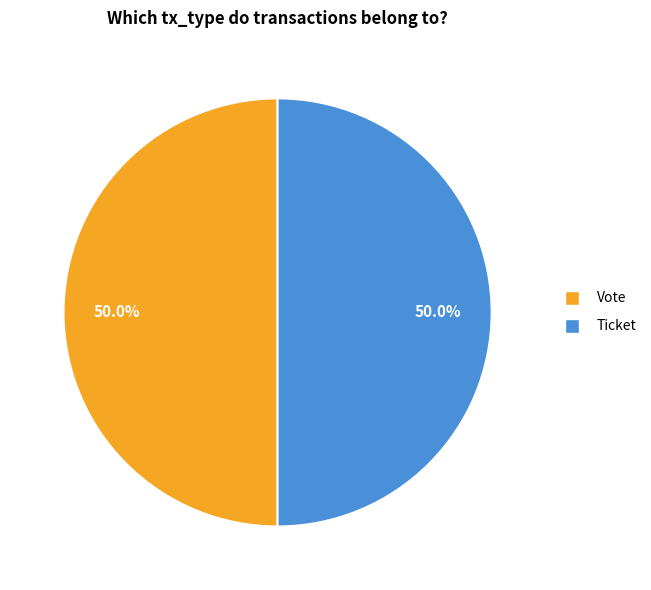

What is the ratio of the value at Vote to the value at Ticket?

1.0